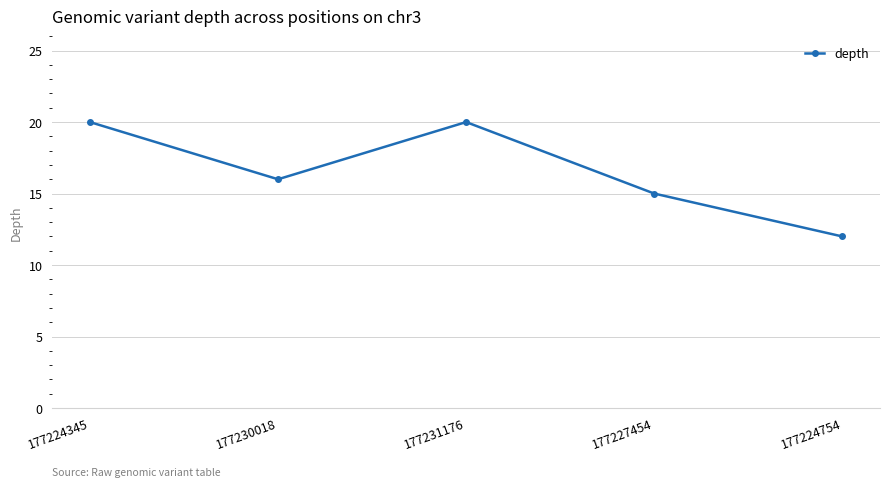

What is the label of the 1st point from the left?

177224345